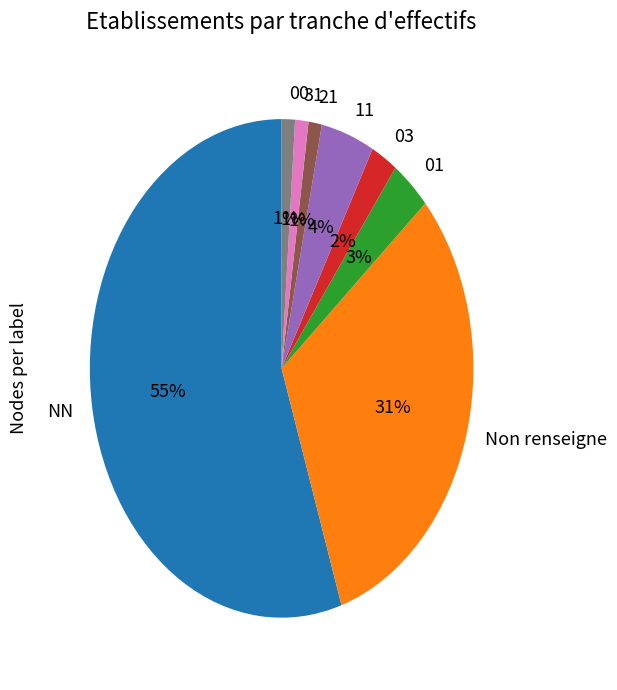

The 11 slice represents 12% of the pie. True or false?

False